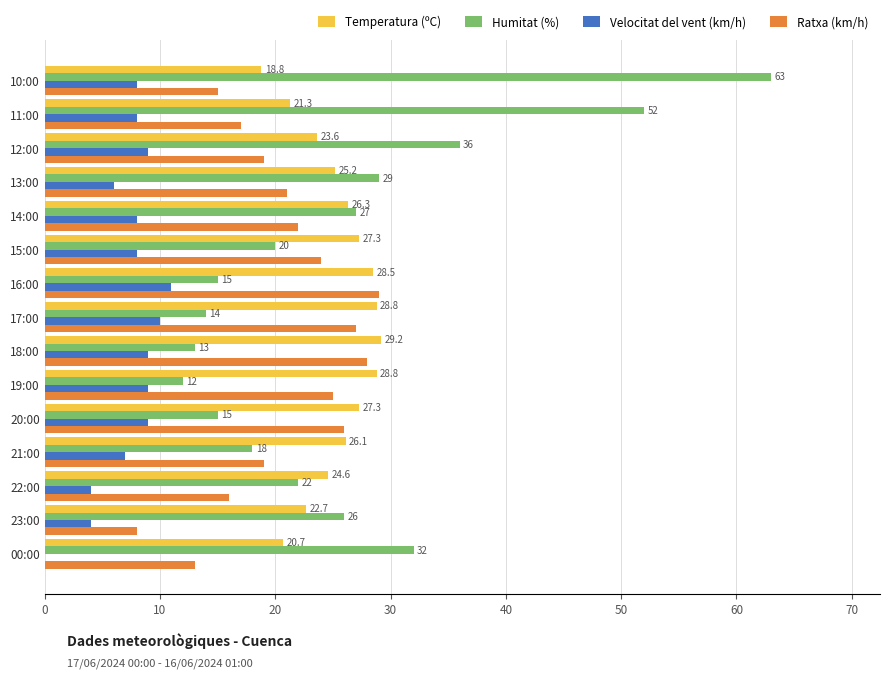

The value of Humitat (%) at 10:00 is 43.6. True or false?

False